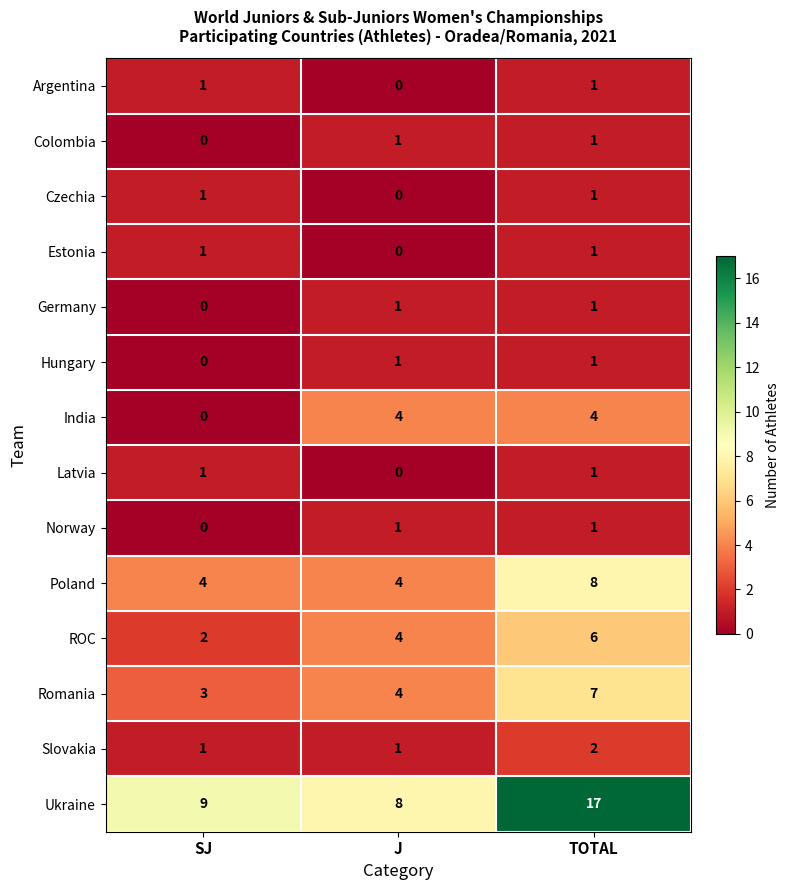

What is the spread (max minus min) of values at J?

8